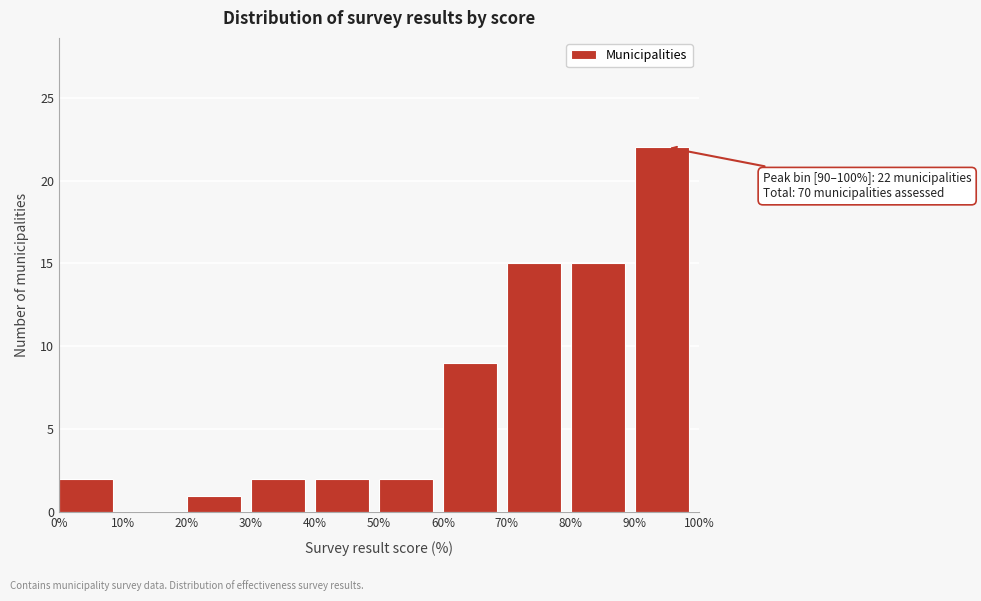

Over which range of the x-axis is the bar tallest?

90% to 100%